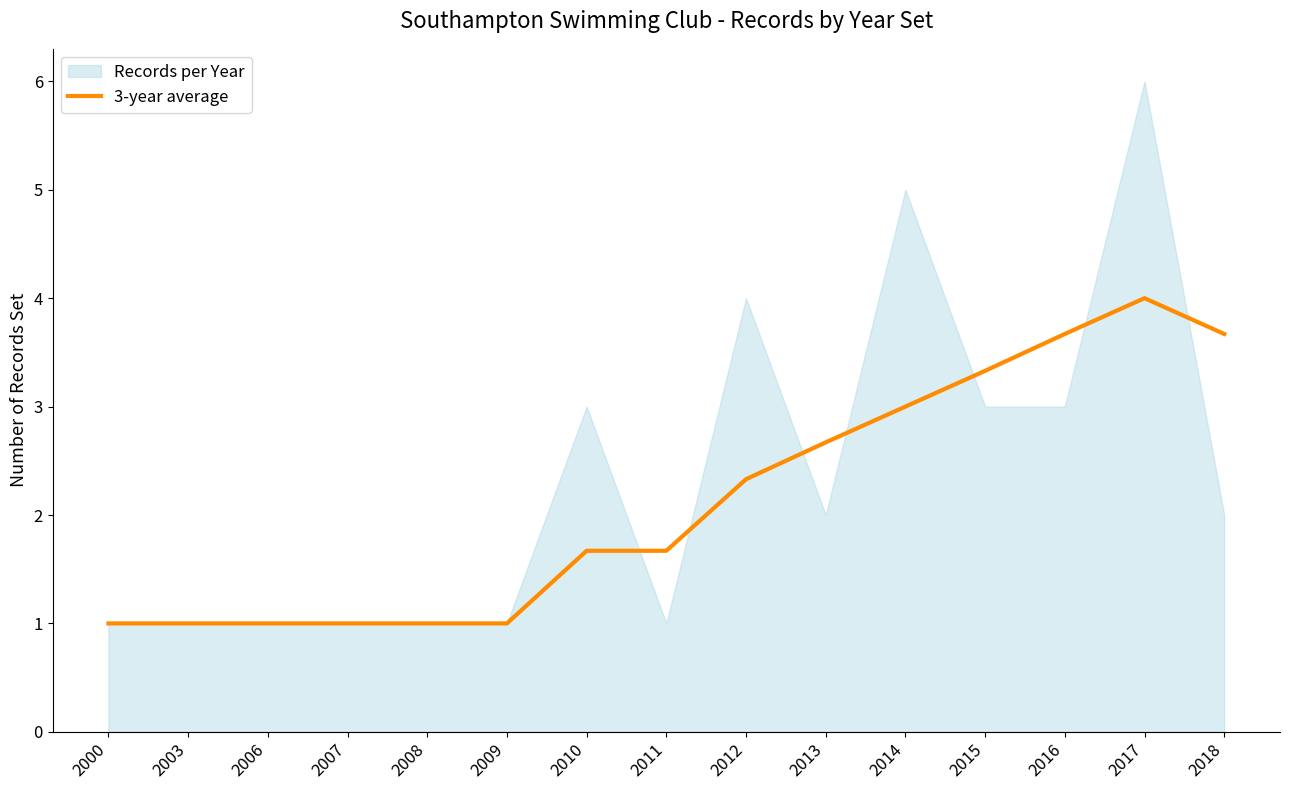

The 3-year average series shows 1.4 at 2017. True or false?

False